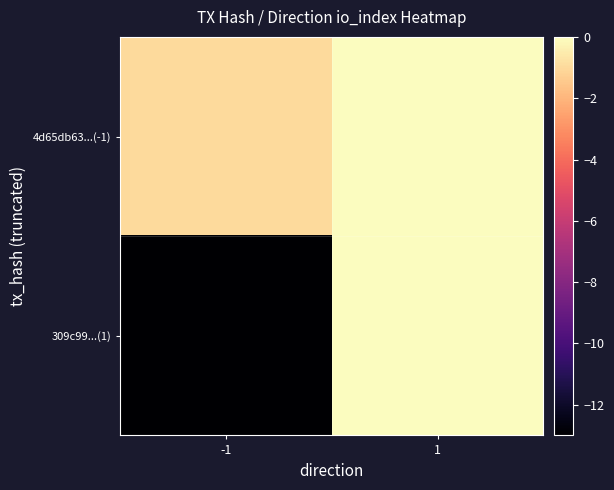

Between -1 and 1, which series saw the biggest shift?

309c99...(1)